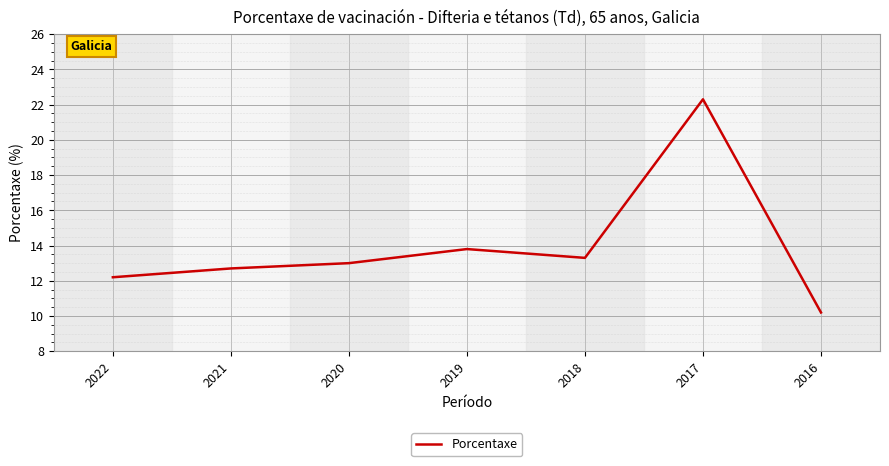

Which has a higher value, 2019 or 2018?

2019